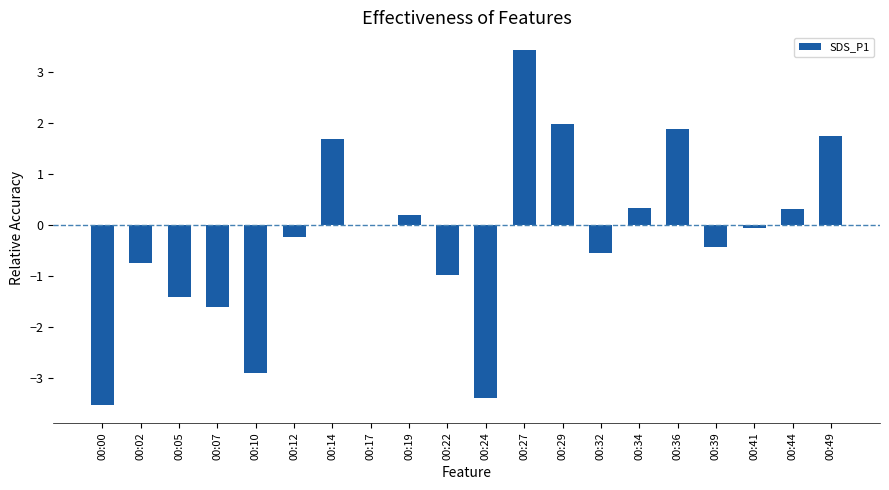

The value at 00:39 is -0.2. True or false?

False